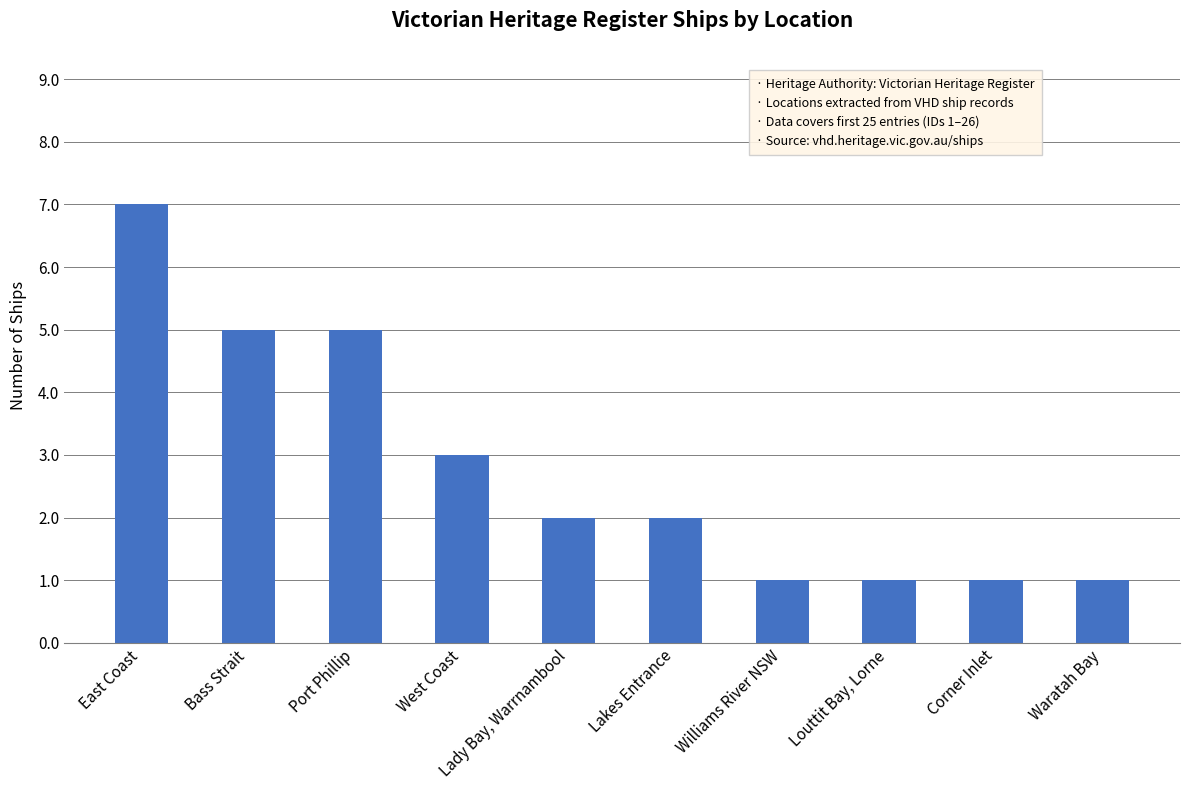

What is the average value?

3